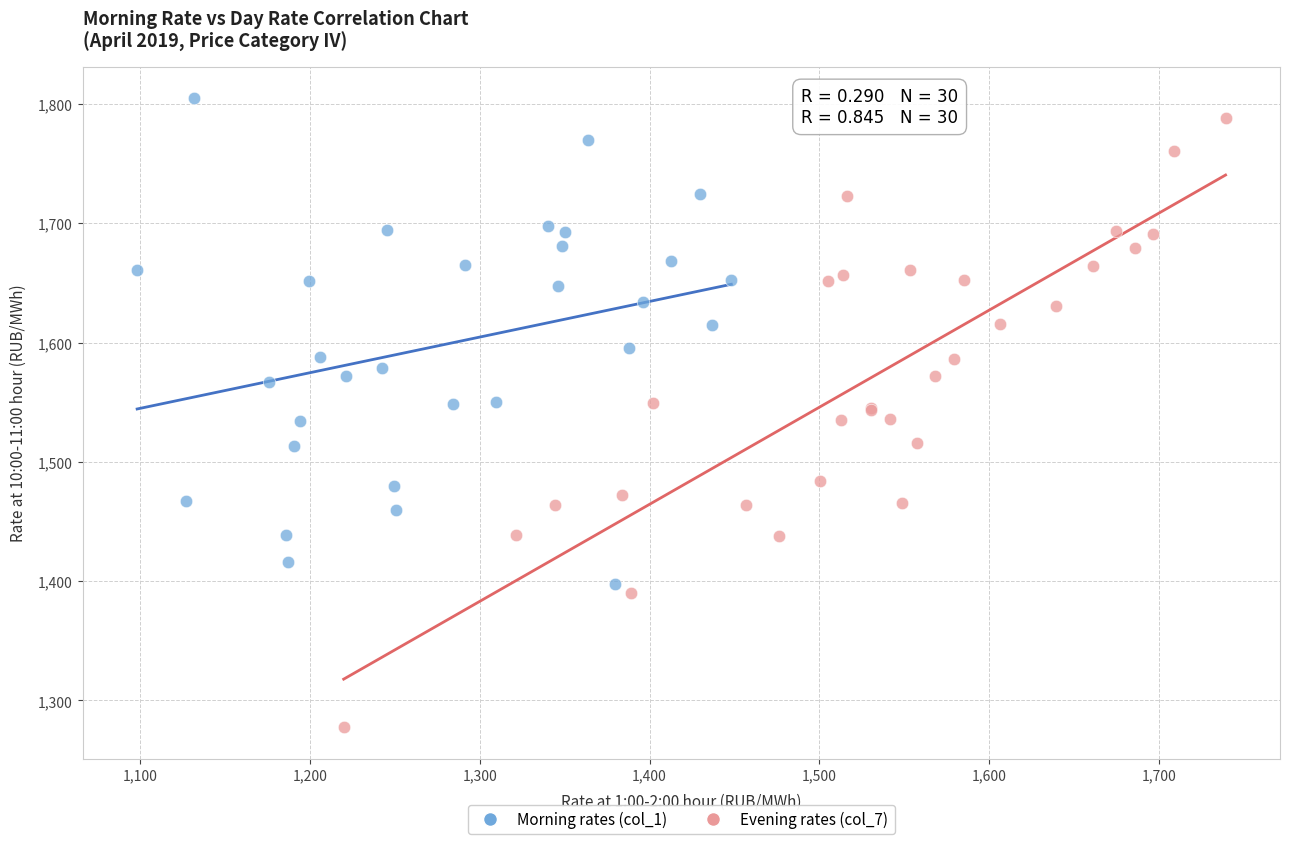

Which series has the largest Y range (max minus min)?

Evening rates (col_7)